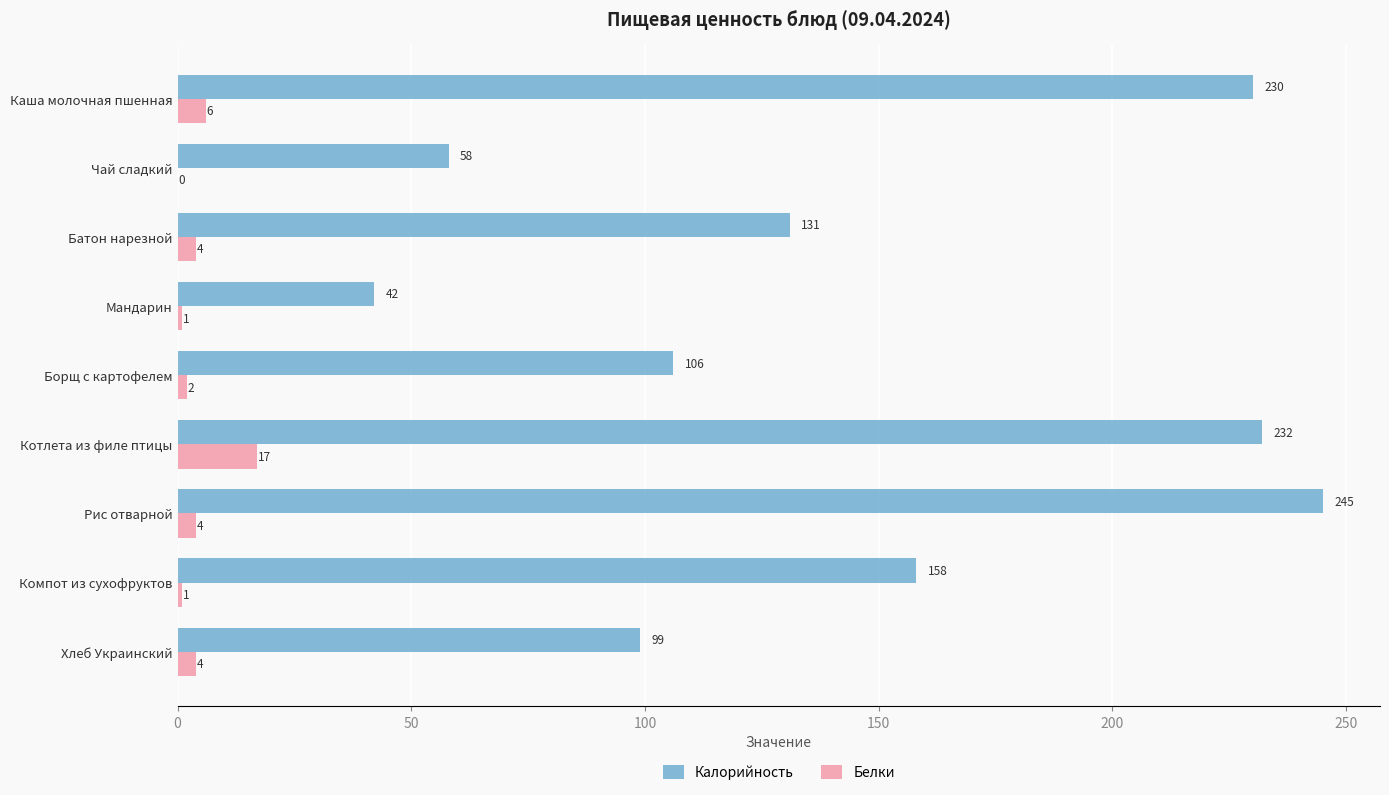

Read the Калорийность value at Хлеб Украинский, to the nearest 10.

100